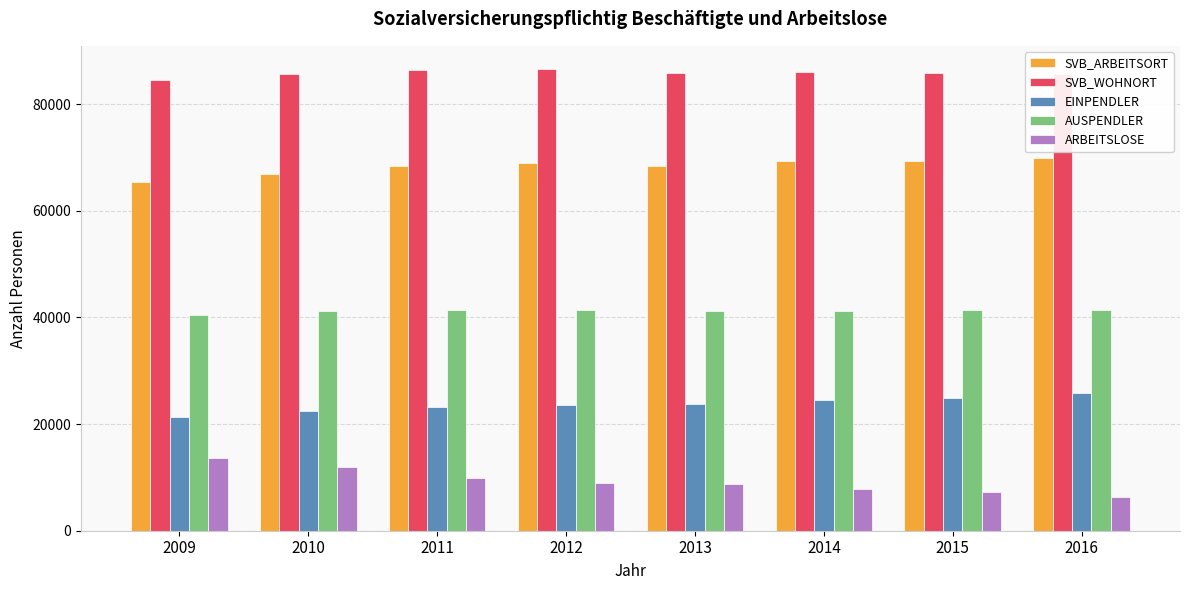

What is the total value across all series at 2010?

228171